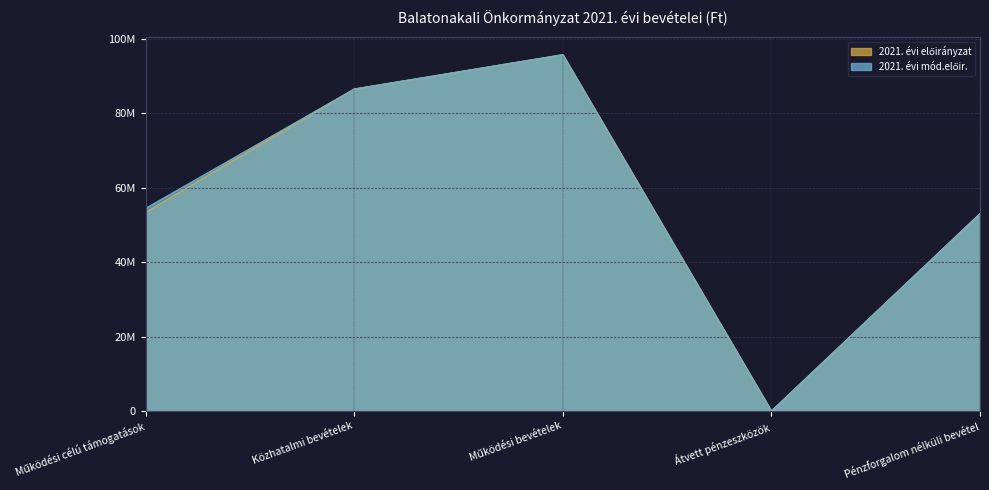

Which series has the largest total across all categories?

2021. évi mód.előir.